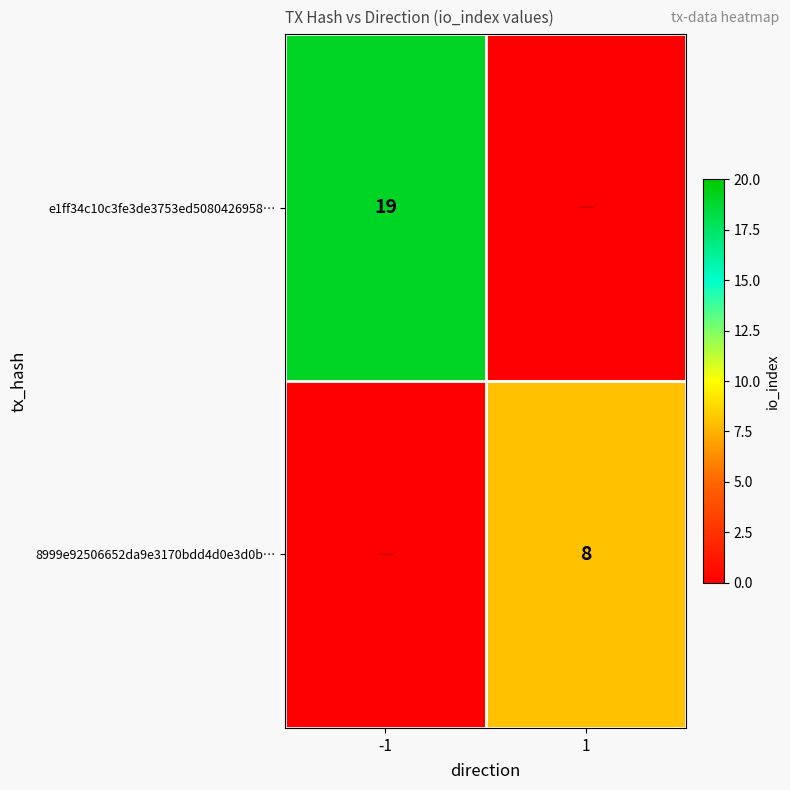

Is the value of 8999e92506652da9e3170bdd4d0e3d0b… at 1 greater than the value of e1ff34c10c3fe3de3753ed5080426958… at -1?

No